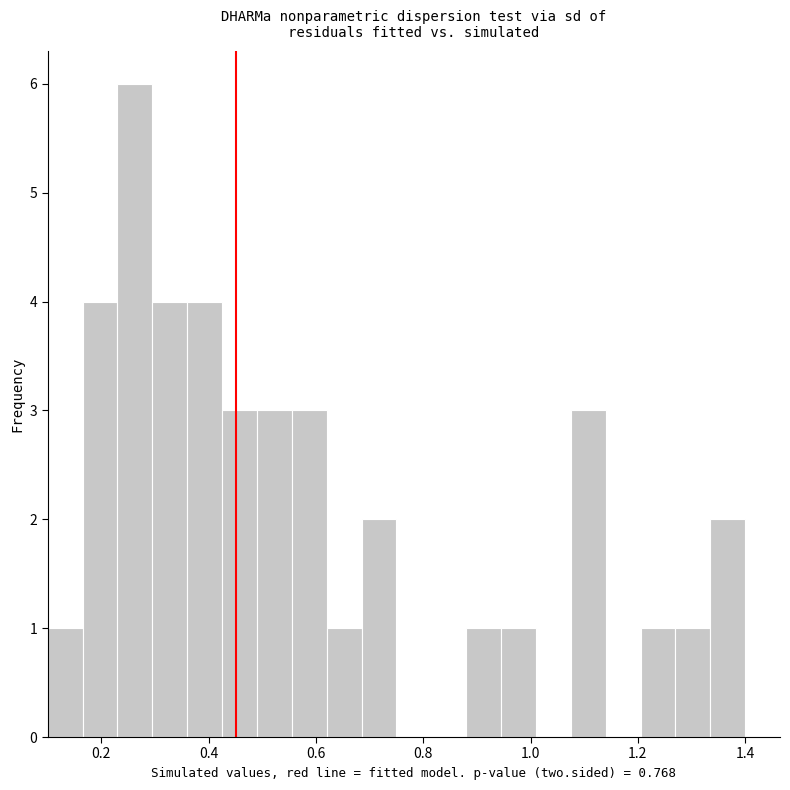

Around what value on the x-axis is the tallest bar? Give the approximate position of its centre, as read against the axis.

0.26